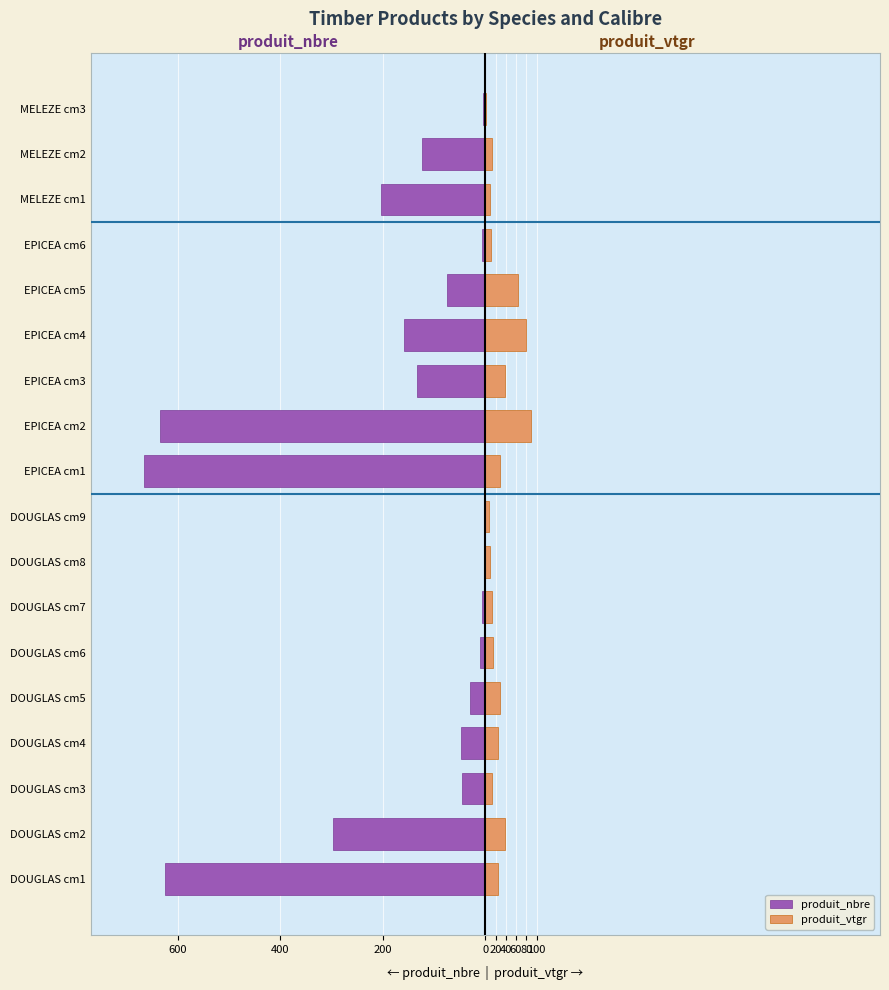

How many data points in produit_vtgr are less than 24?

9